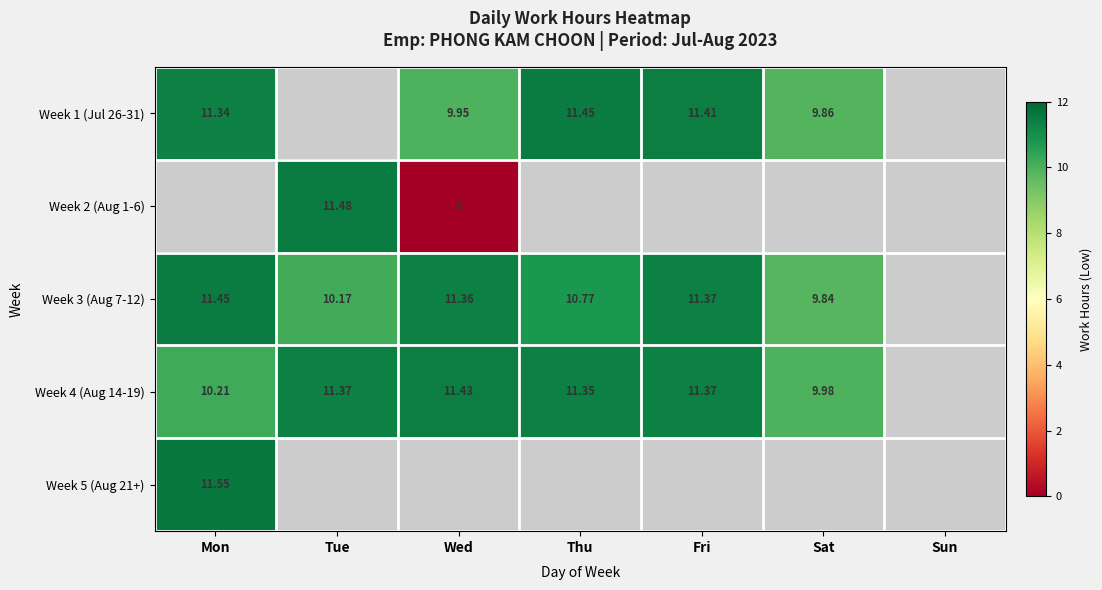

Is the value of Week 5 (Aug 21+) at Mon greater than the value of Week 4 (Aug 14-19) at Sat?

Yes